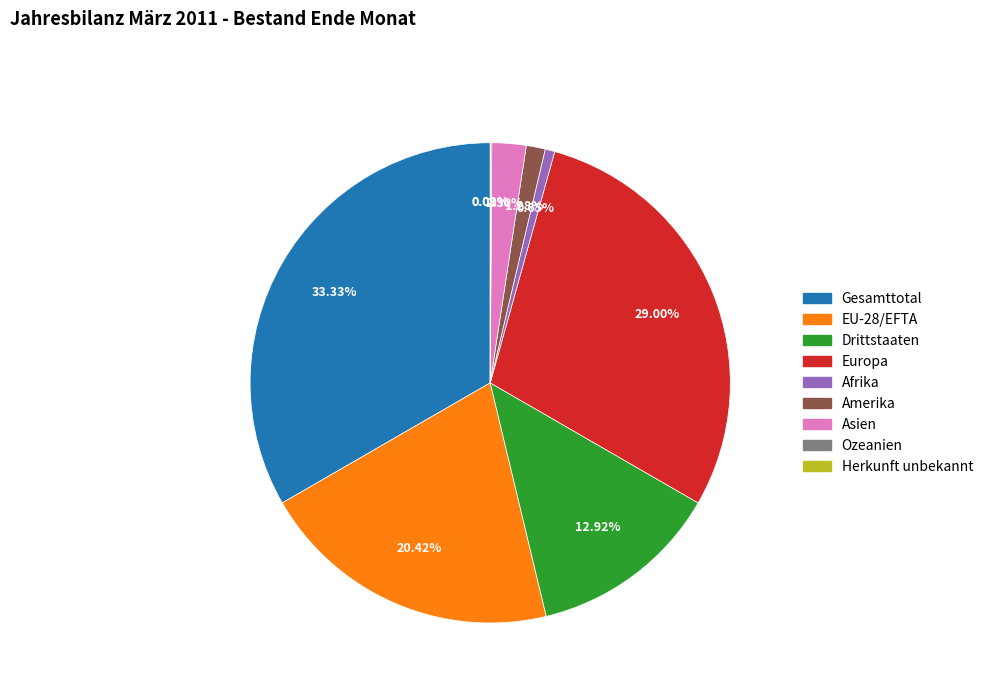

Does Gesamttotal represent more than half of the total?

No